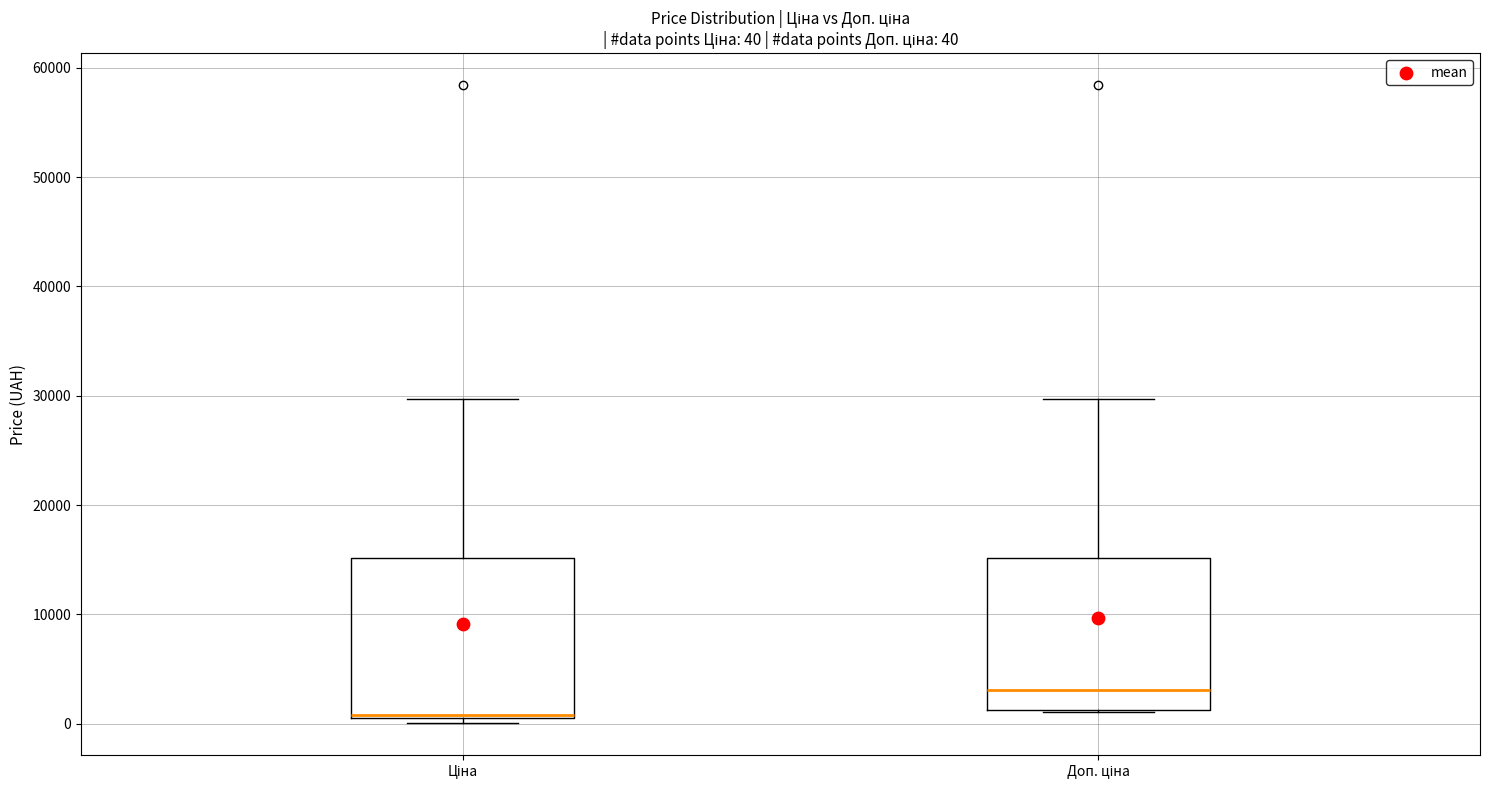

Which box has the lowest median line?

Ціна